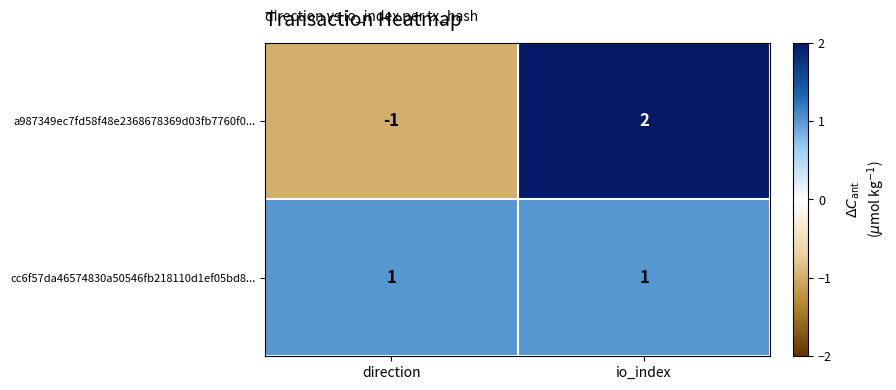

What is the minimum value shown in the chart?

-1